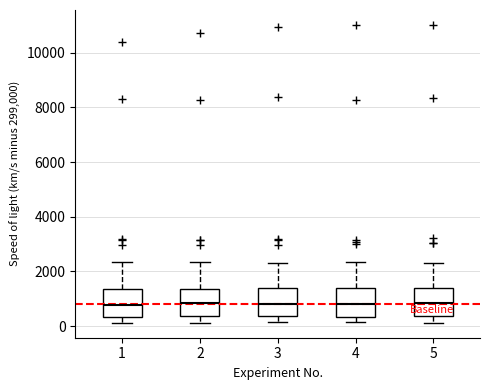

Where does the lower whisker of the box at x = 4 end on the y-axis? The values are not printed on the chart, so give them approximately, as read against the axis.

200